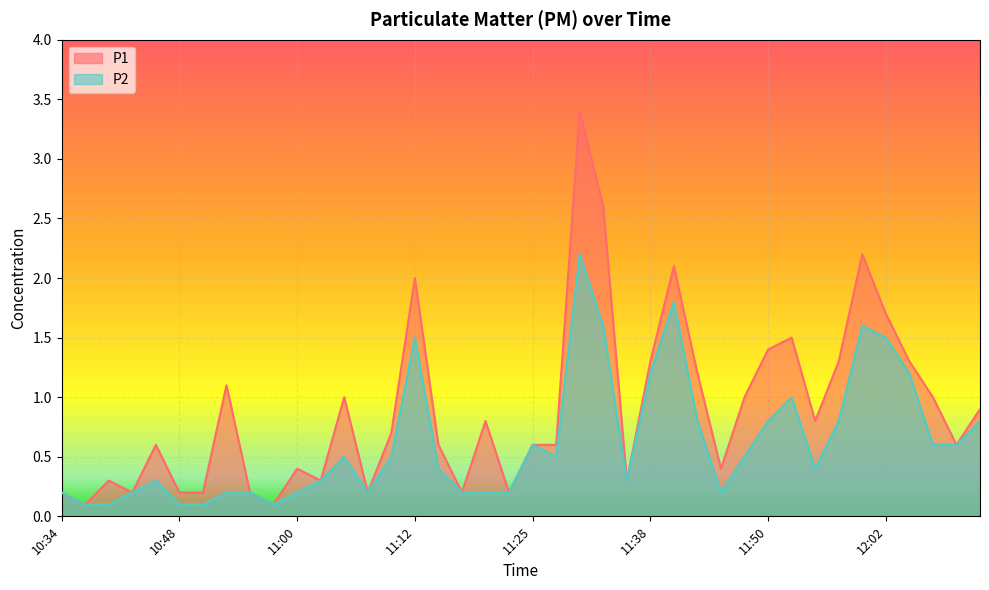

What are all the series names shown in the legend?

P1, P2